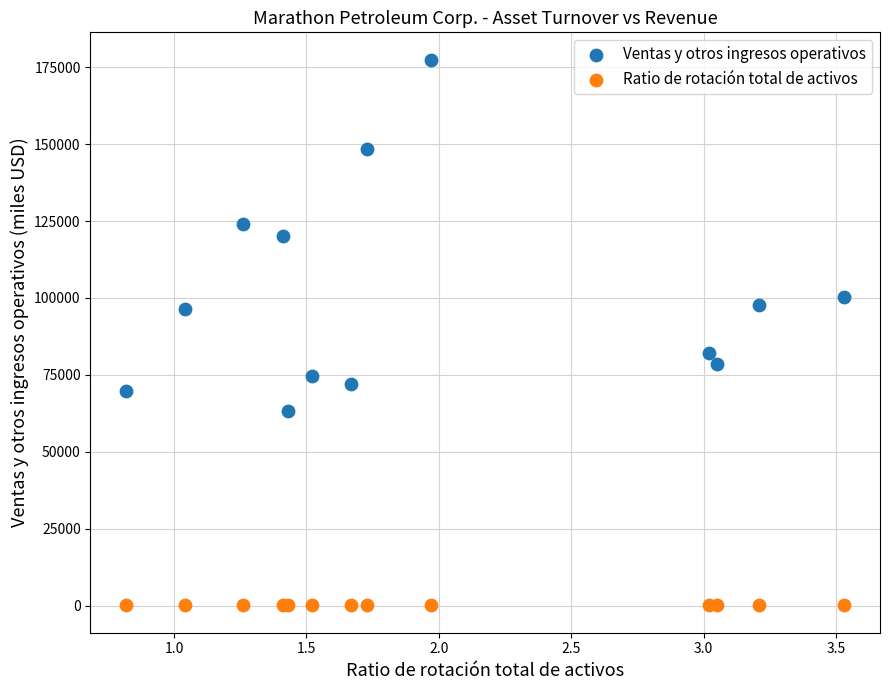

Which series has the widest spread of Y values?

Ventas y otros ingresos operativos